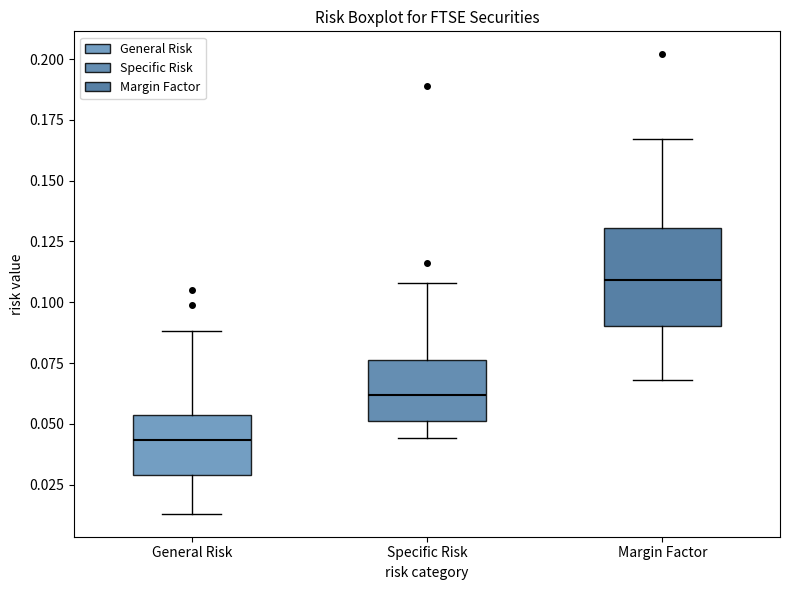

Which box has the highest median line?

Margin Factor